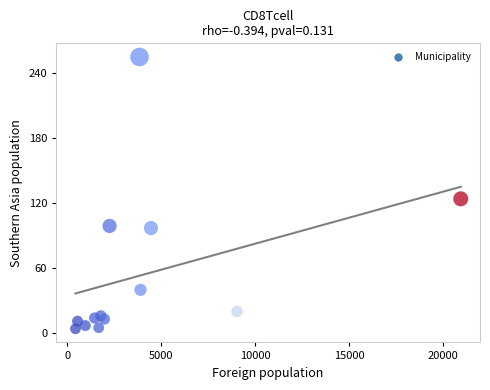

What is the range of X values (max minus min)?

20513